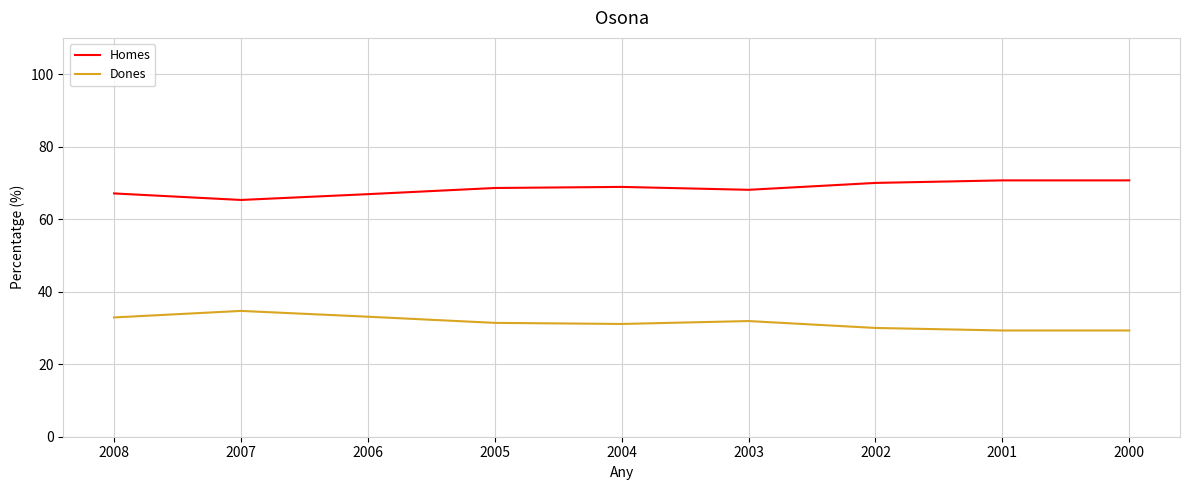

What is the difference between the maximum and minimum values in the Dones series?

5.4